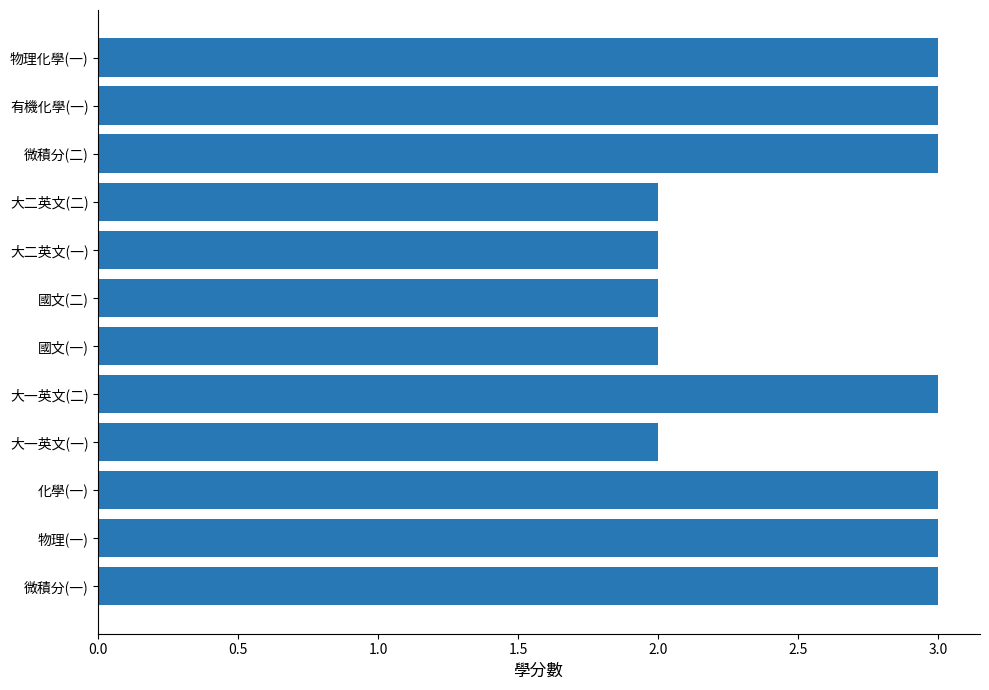

What is the sum of the values at 有機化學(一) and 大一英文(一)?

5